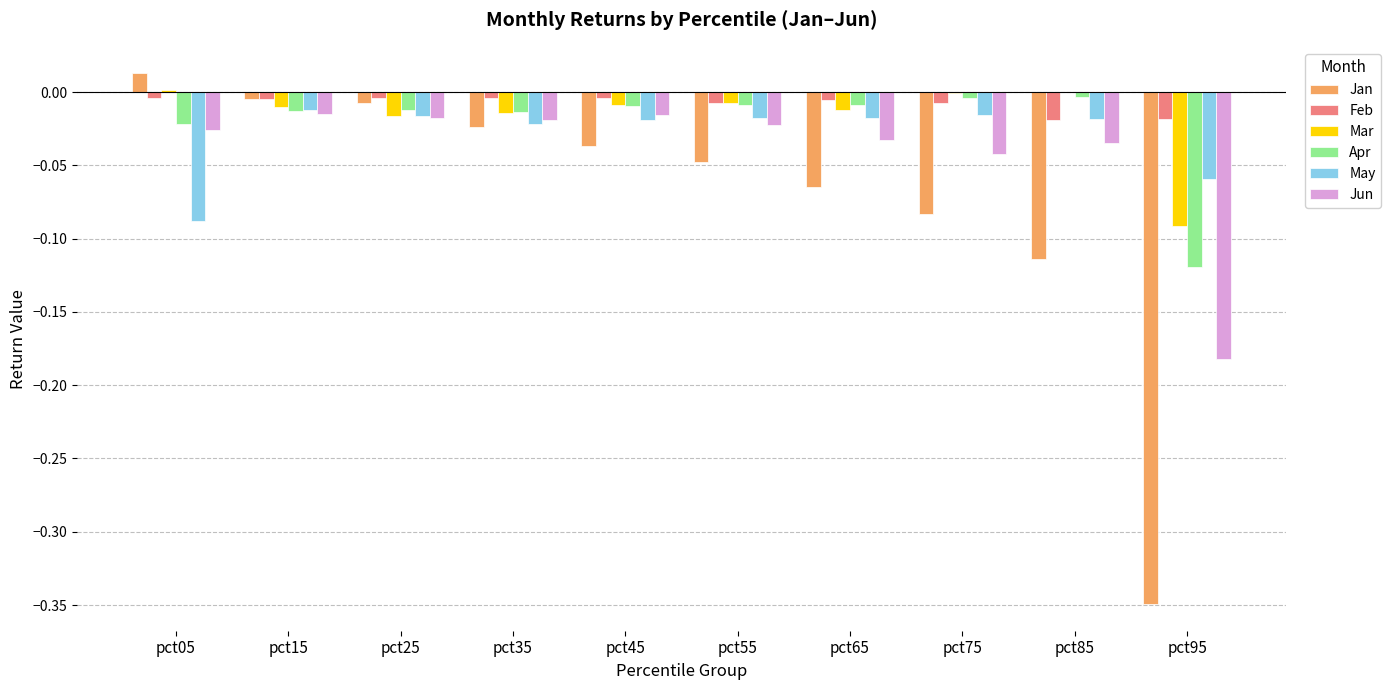

How many categories are shown in the chart?

10